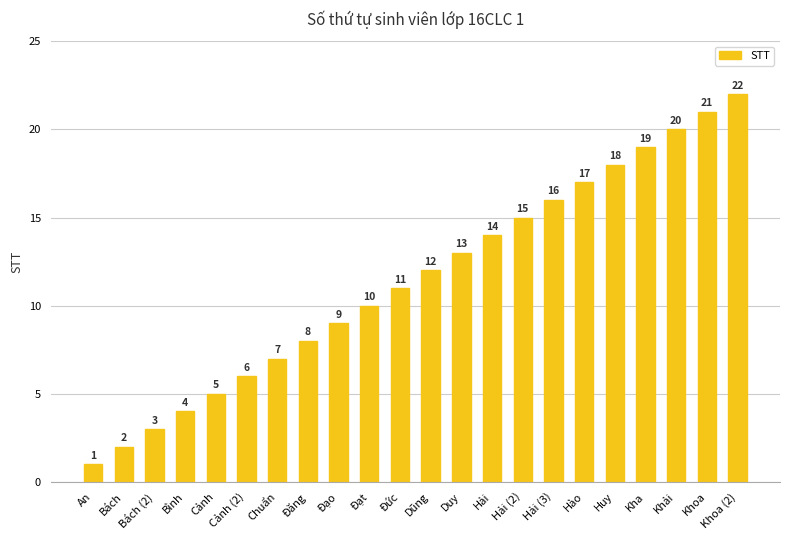

At which category does the chart reach its minimum across all series?

An